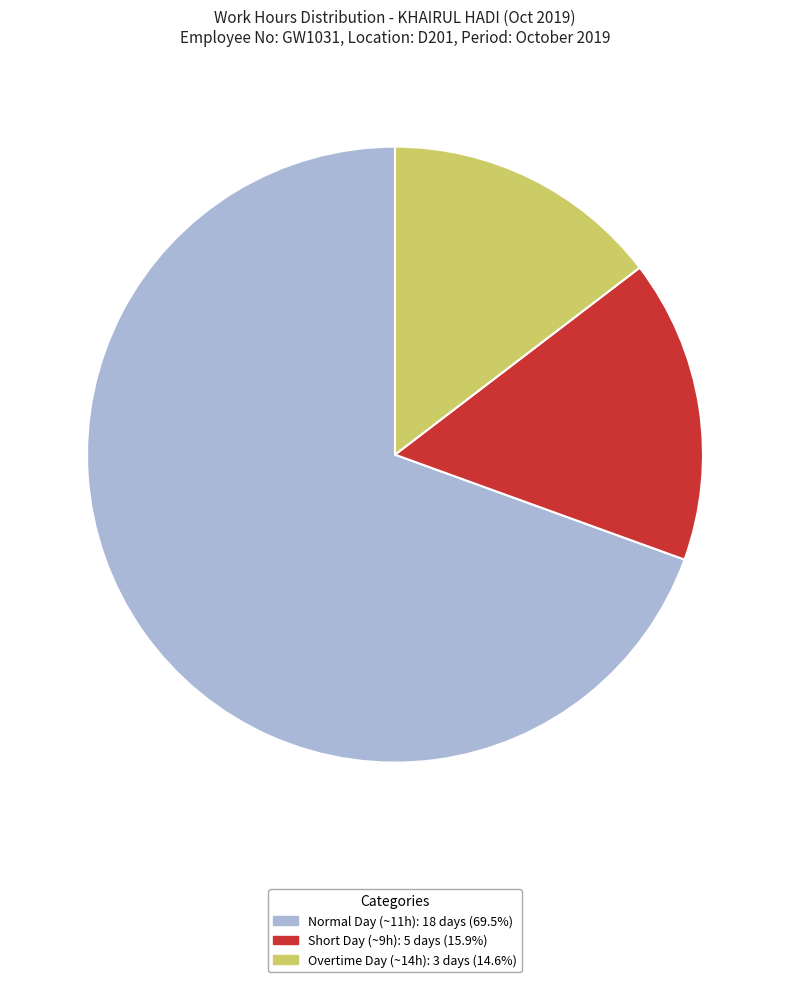

Does Short Day (~9h): 5 days (15.9%) account for over 50% of the chart?

No